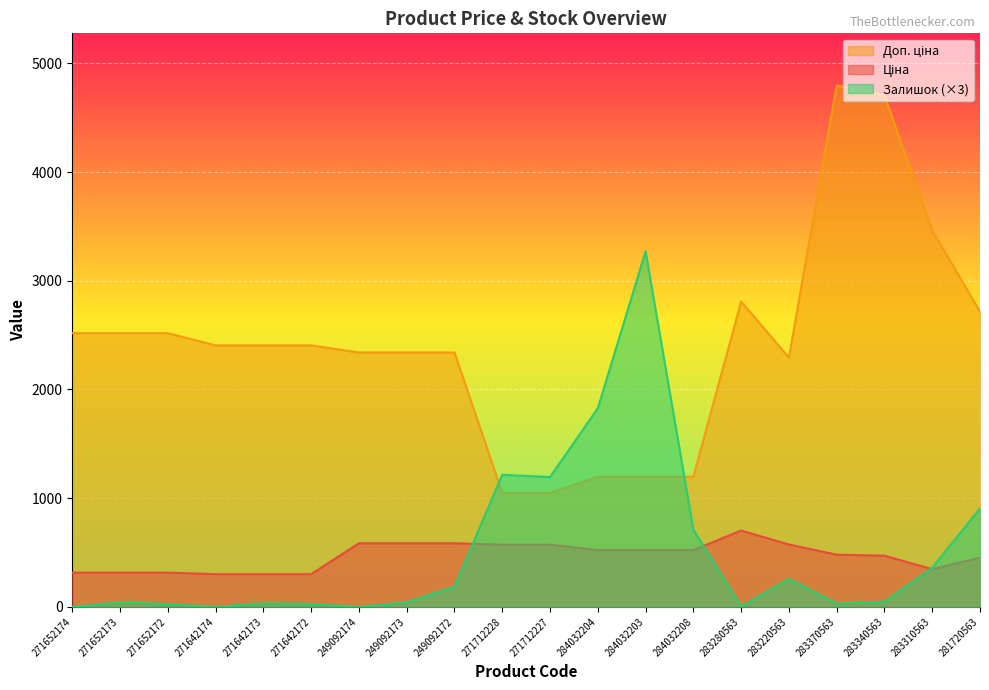

Which category has the lowest value across all series?

271652174